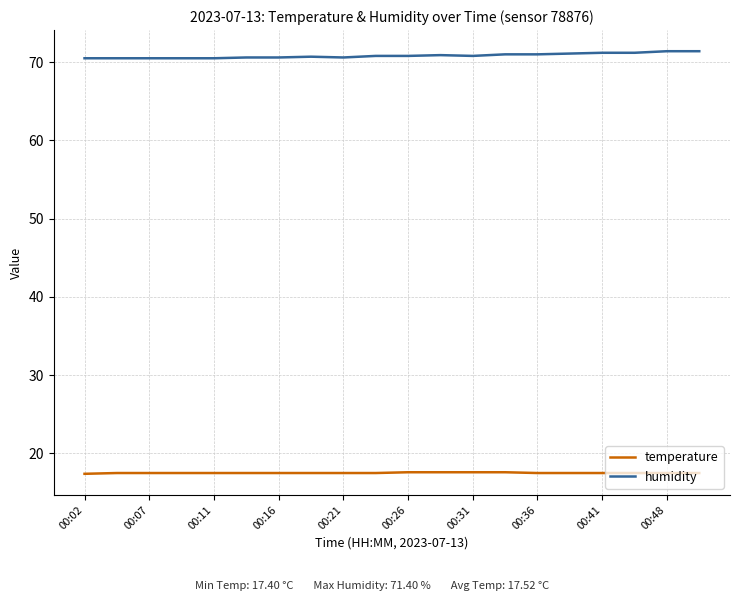

List the series in order of their overall mean, lowest first.

temperature, humidity